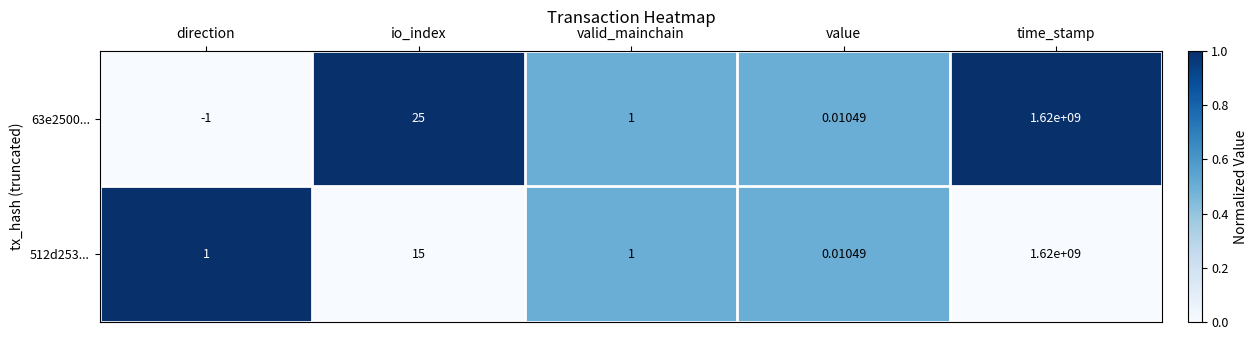

At which category is the sum across all series the highest?

time_stamp